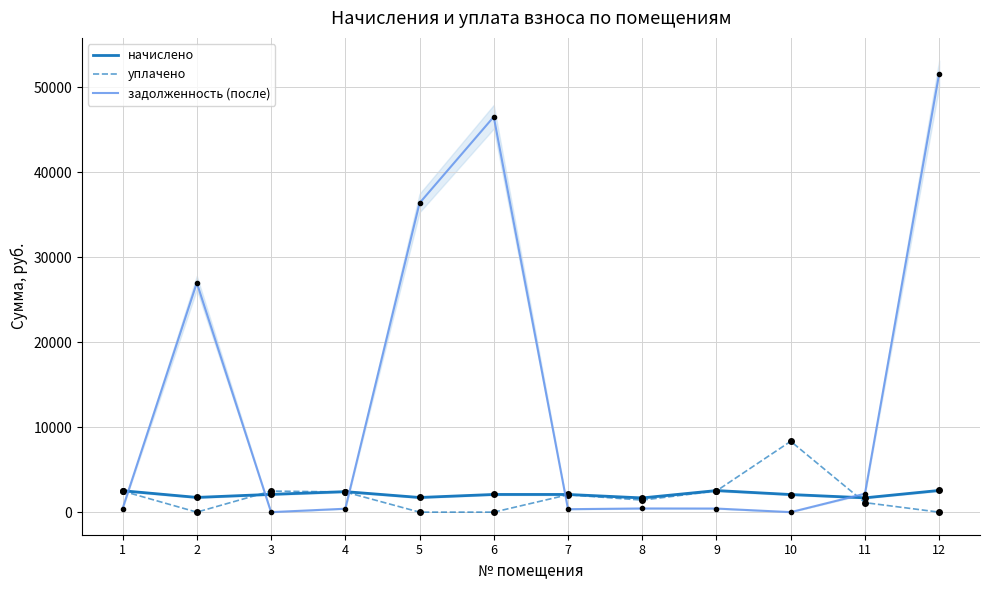

At which category does уплачено reach its first local valley?

2